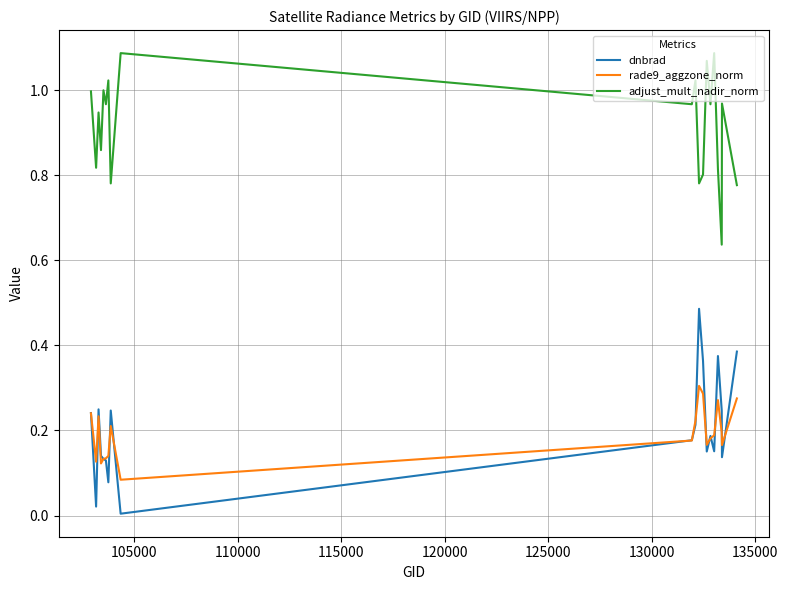

List the series in order of their peak value, lowest first.

rade9_aggzone_norm, dnbrad, adjust_mult_nadir_norm